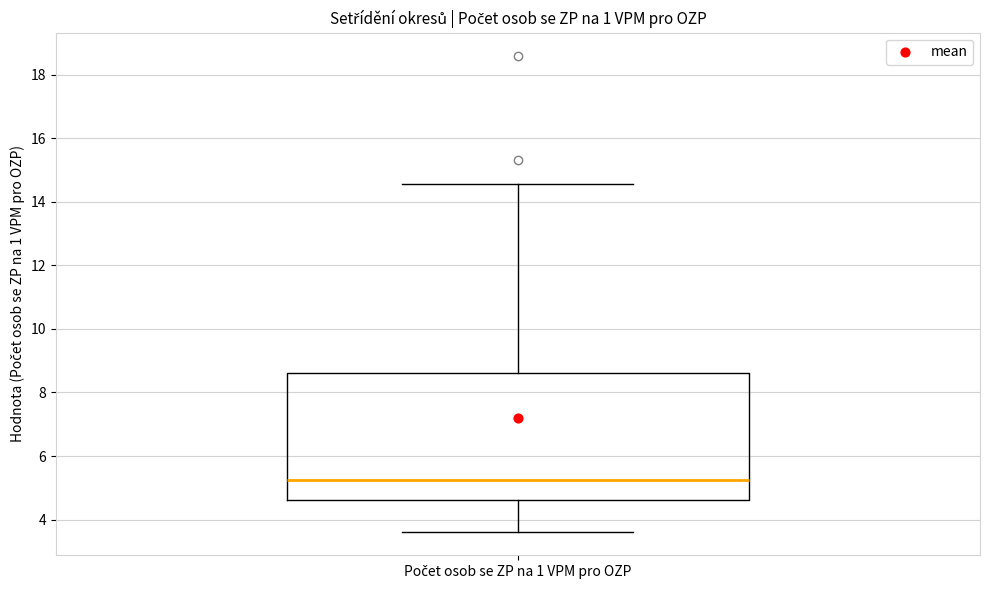

Transcribe this box plot: give where the median line is, the range the box spans, and where the two whiskers end, as read against the y-axis. The values are not printed on the chart, so give them approximately, as read against the axis.

median 5.2, box 4.6 to 8.6, whiskers 3.6 to 14.6